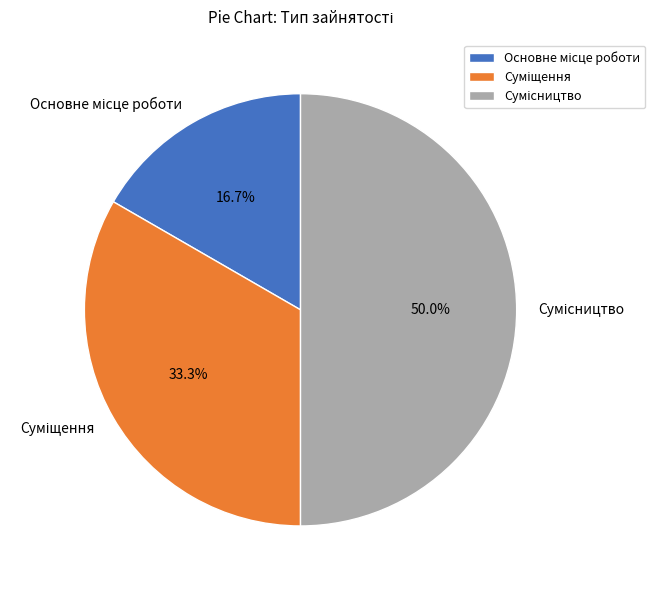

What is the change in value from Основне місце роботи to Сумісництво?

+2